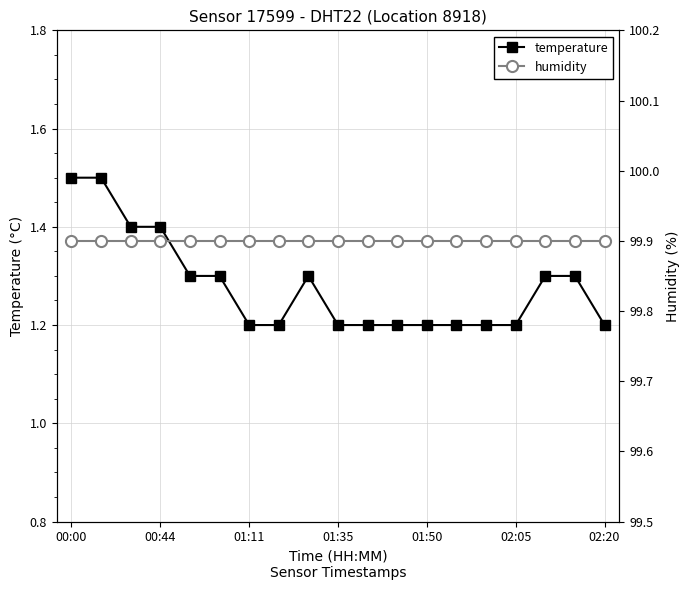

What is the lowest value of the temperature series?

1.2